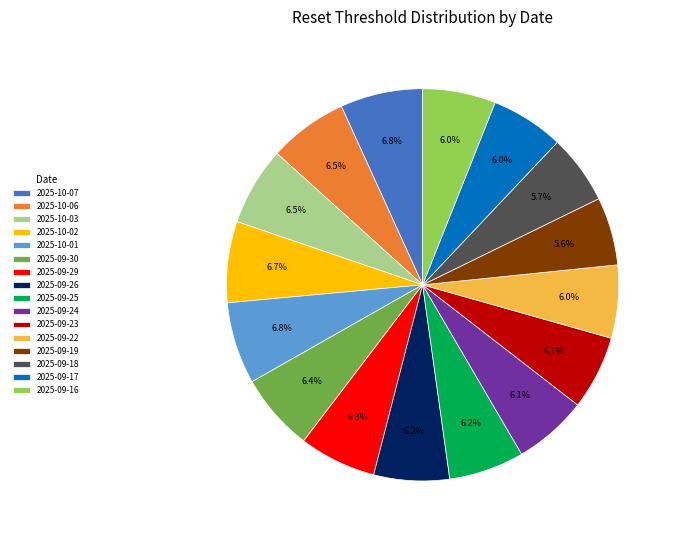

How many slices are in this pie chart?

16